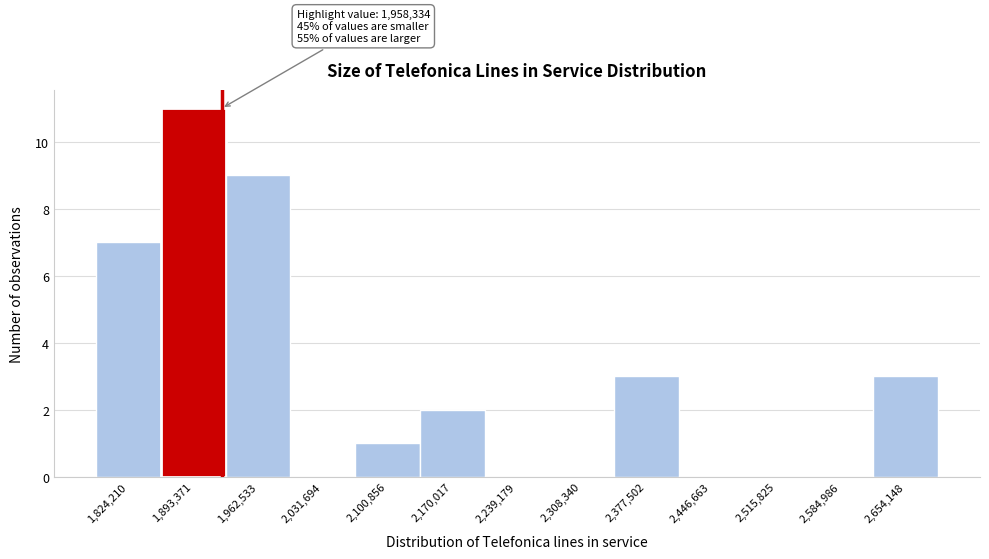

Reading right to left, extract all data points from this chart.

2,654,148=3	2,584,986=0	2,515,825=0	2,446,663=0	2,377,502=3	2,308,340=0	2,239,179=0	2,170,017=2	2,100,856=1	2,031,694=0	1,962,533=9	1,893,371=11	1,824,210=7